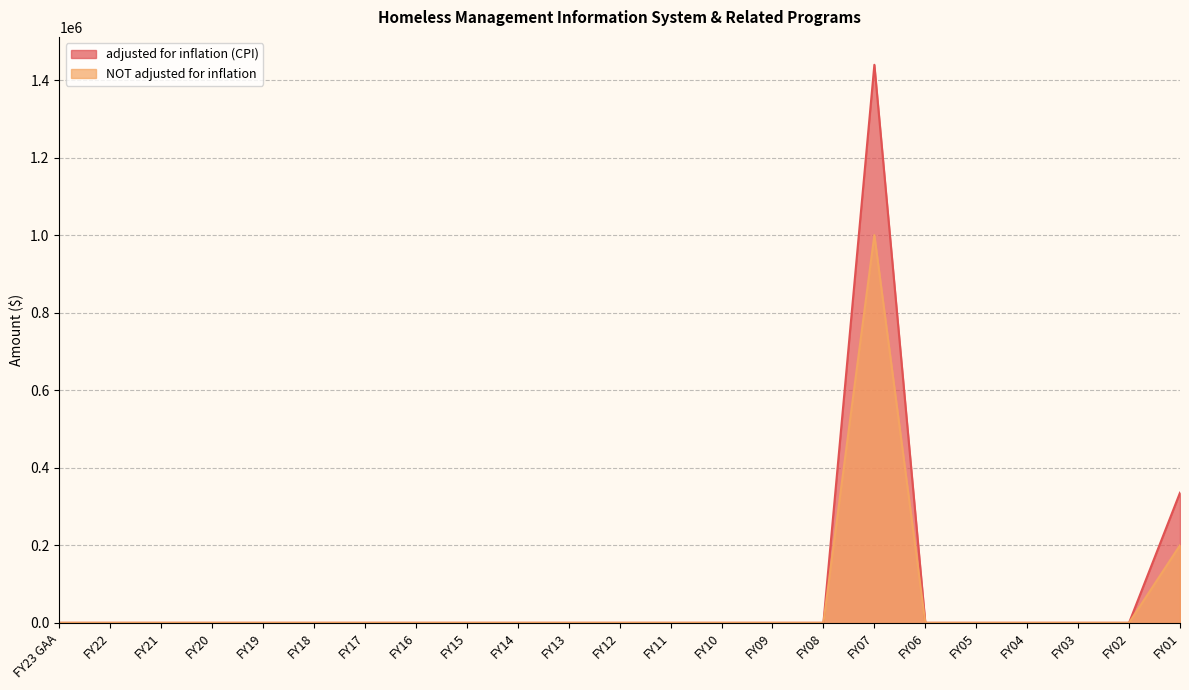

True or false: NOT adjusted for inflation and adjusted for inflation (CPI) intersect in this chart.

False